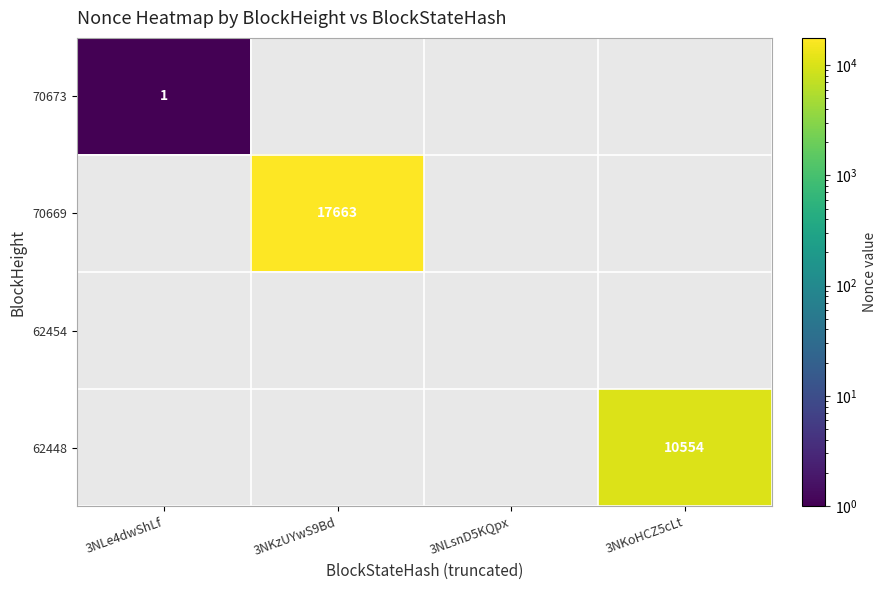

The value of 70669 at 3NKzUYwS9Bd is 17663. True or false?

True